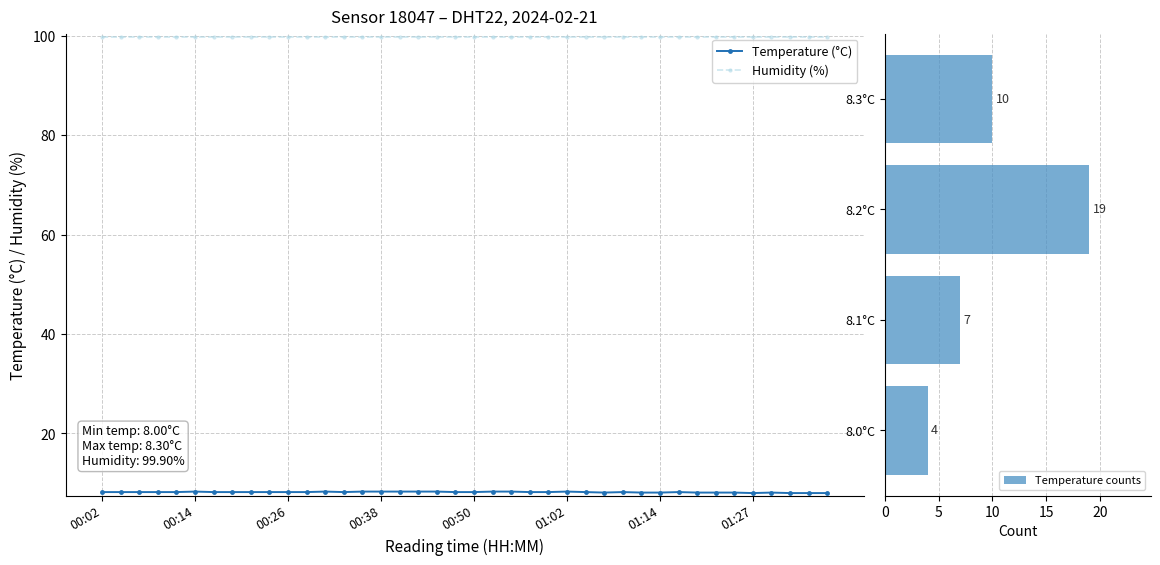

What are all the series names shown in the legend?

temperature, humidity